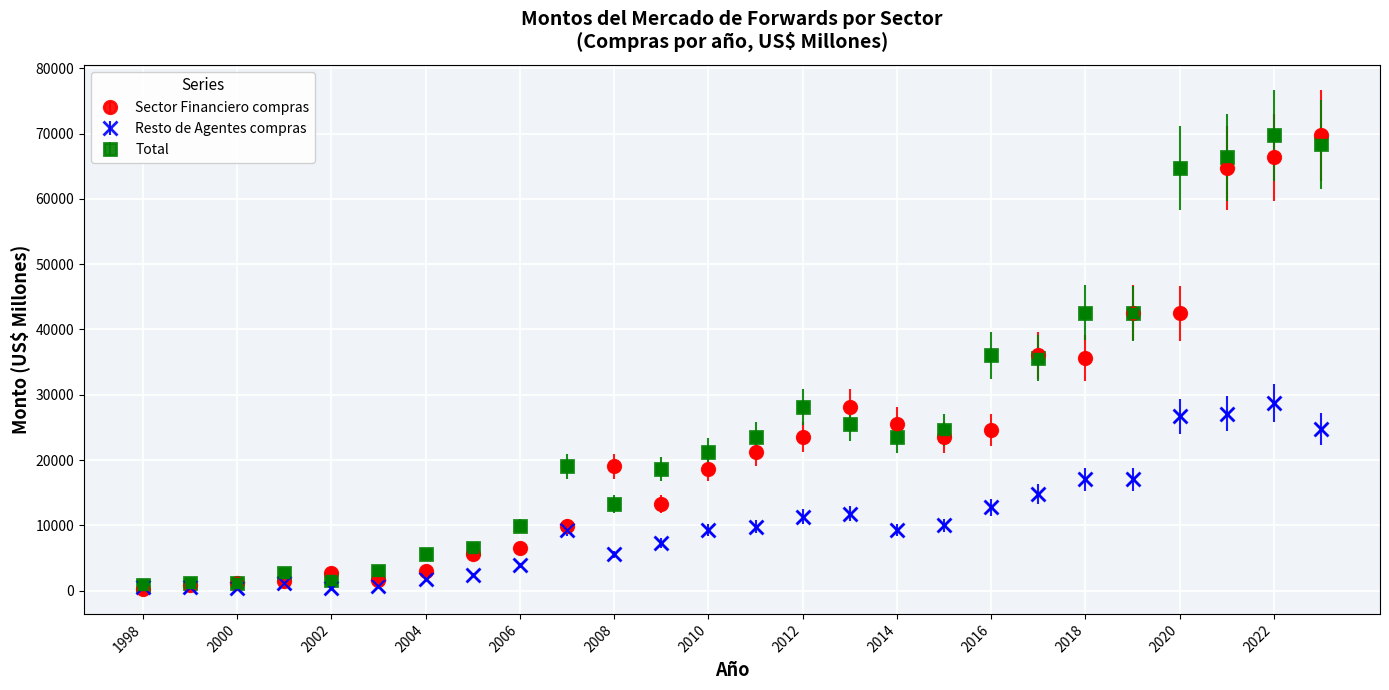

What is the value of the Sector Financiero compras point at the 8th from the left?

5574.5